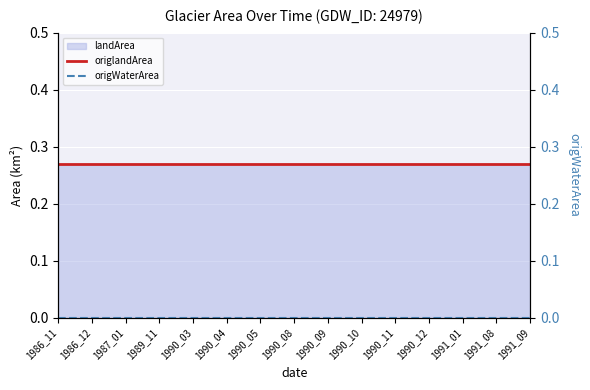

True or false: origWaterArea has a value of 0.0 at 1990_11.

True